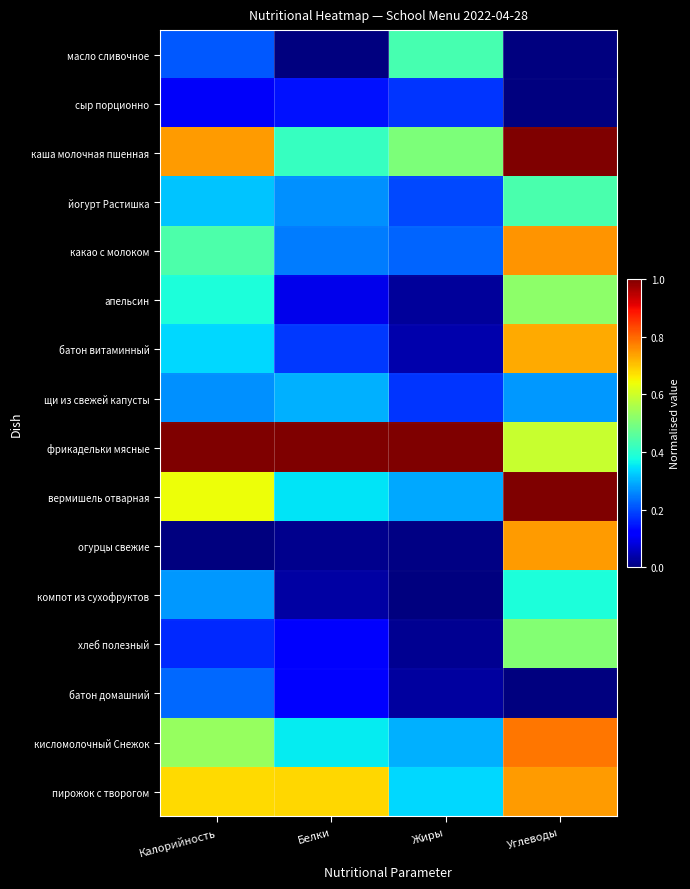

Rank the series at Жиры from lowest to highest value.

компот из сухофруктов, огурцы свежие, хлеб полезный, апельсин, батон домашний, батон витаминный, сыр порционно, щи из свежей капусты, йогурт Растишка, какао с молоком, вермишель отварная, кисломолочный Снежок, пирожок с творогом, масло сливочное, каша молочная пшенная, фрикадельки мясные